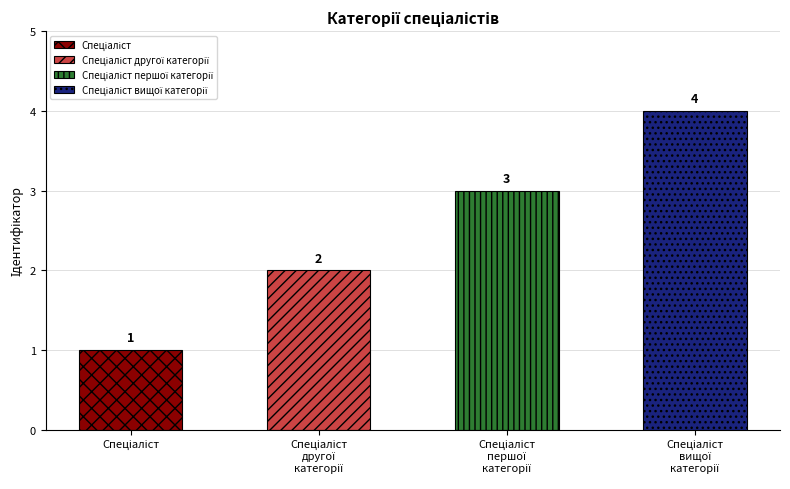

Approximately how many times larger is the value at Спеціаліст другої категорії compared to Спеціаліст першої категорії?

0.7